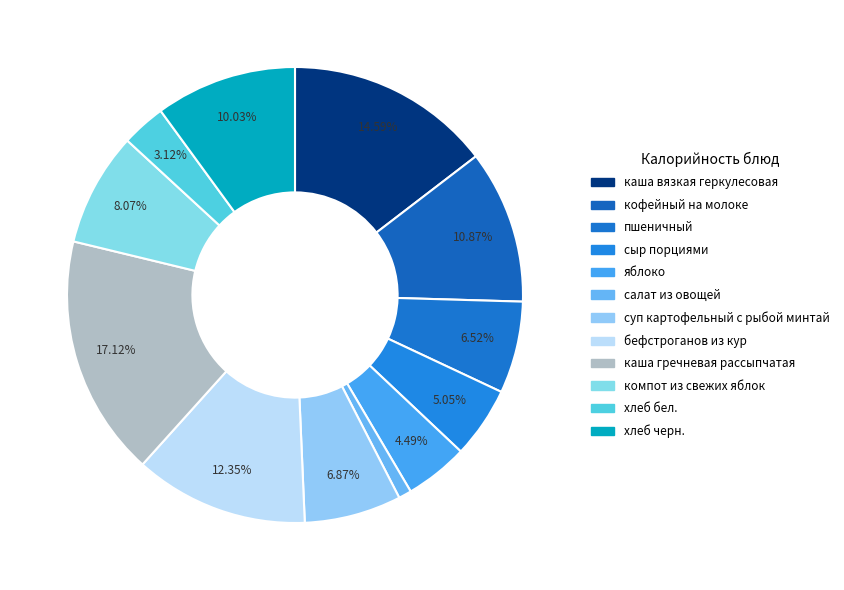

The хлеб черн. slice represents 1% of the pie. True or false?

False